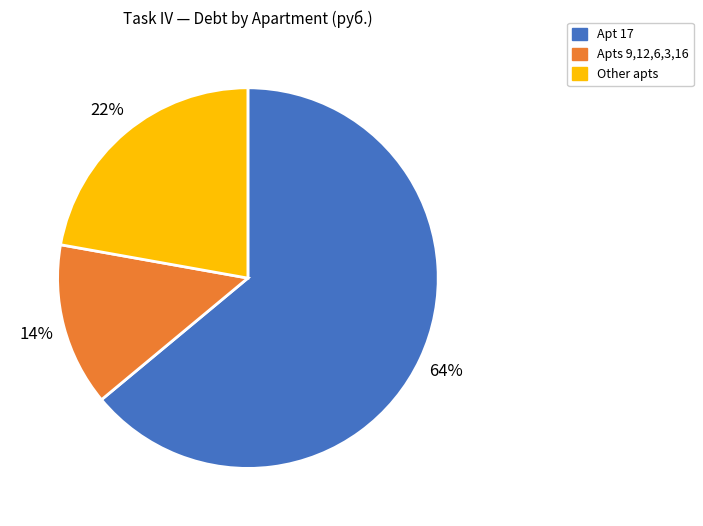

How many slices are in this pie chart?

3